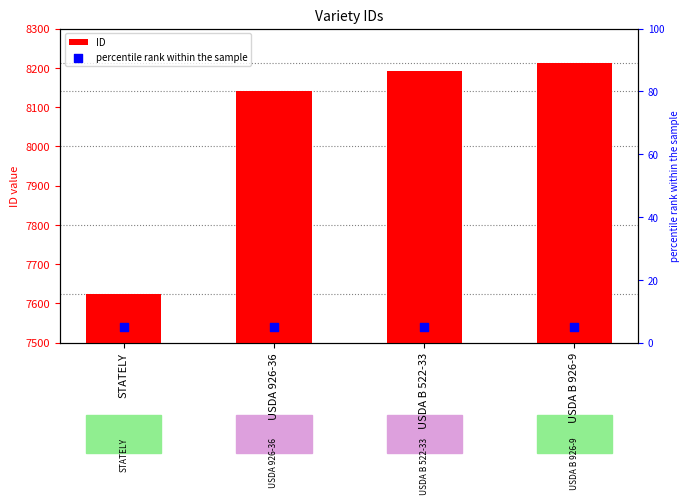

What is the total value across all series at STATELY?

7630